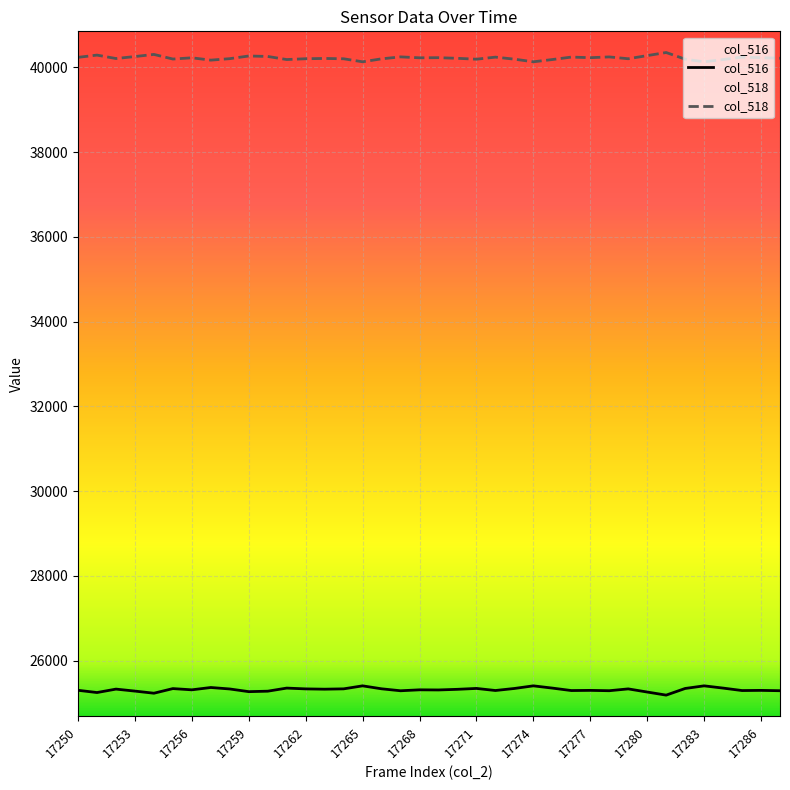

How many lines are shown in the chart?

2